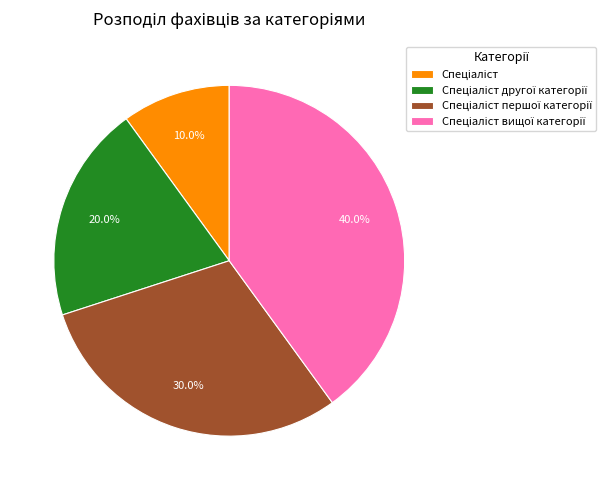

Is there any slice that represents more than half of the pie?

No